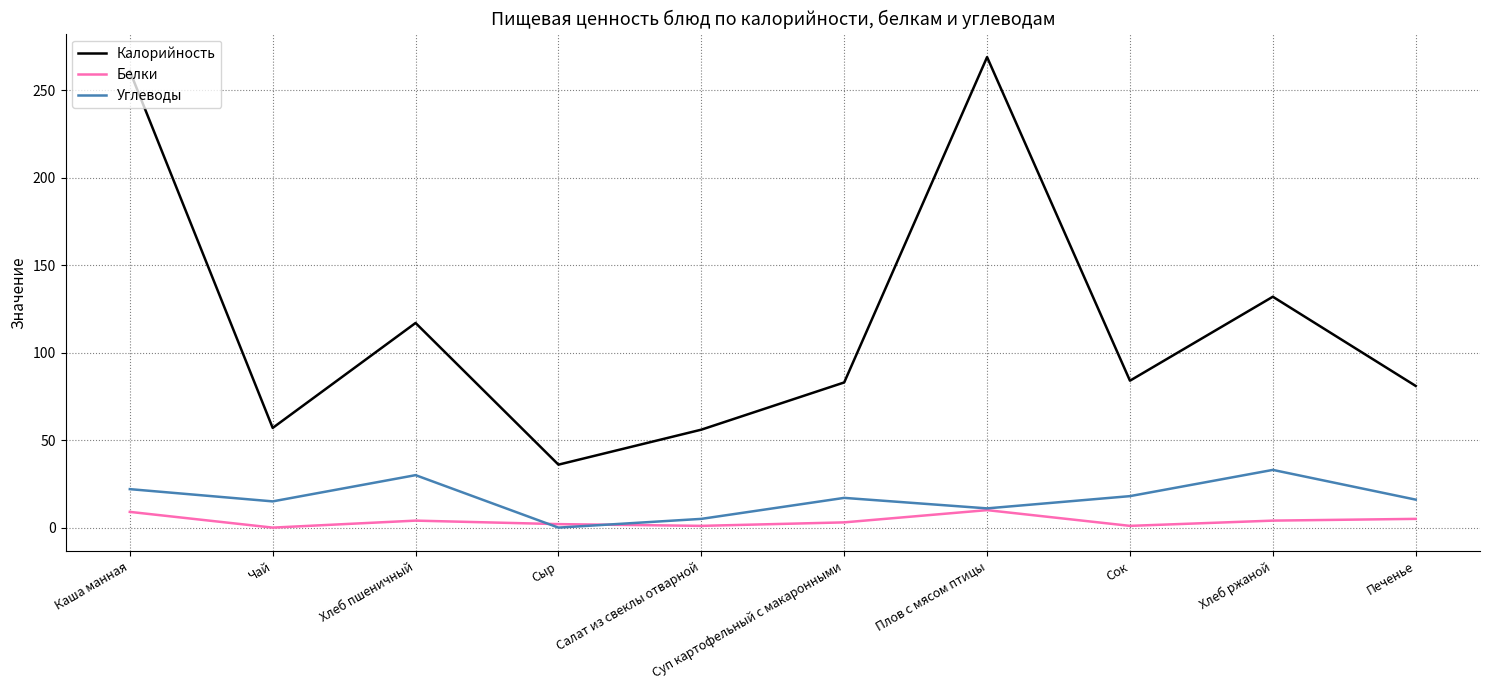

What is the maximum value for Калорийность?

269